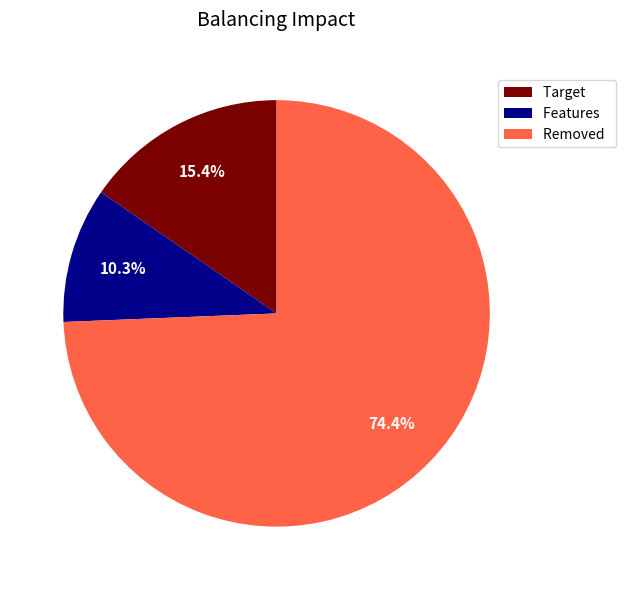

Which has a higher value, Removed or Features?

Removed